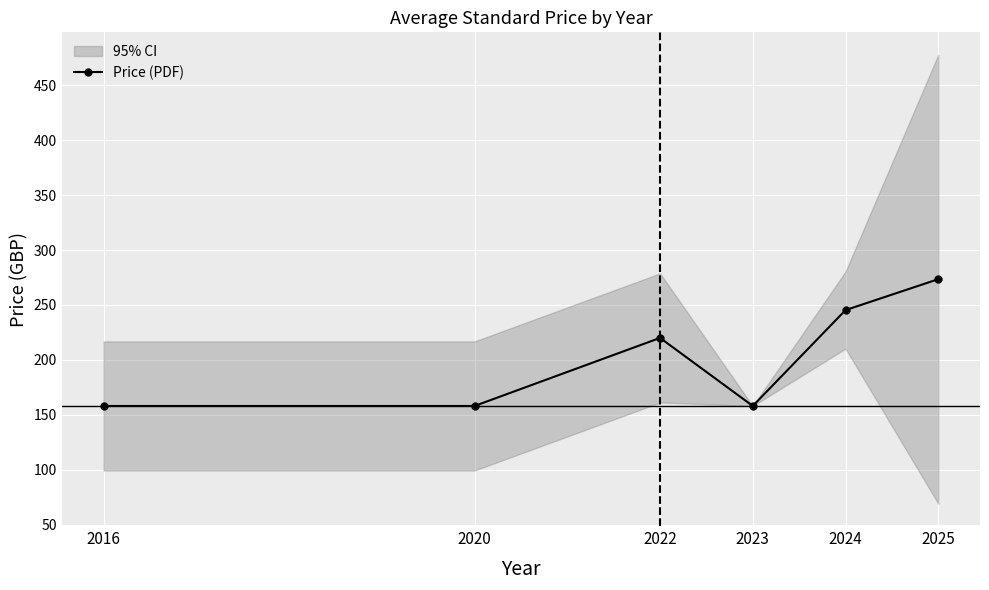

Approximately how many times larger is the value at 2023 compared to 2024?

0.6